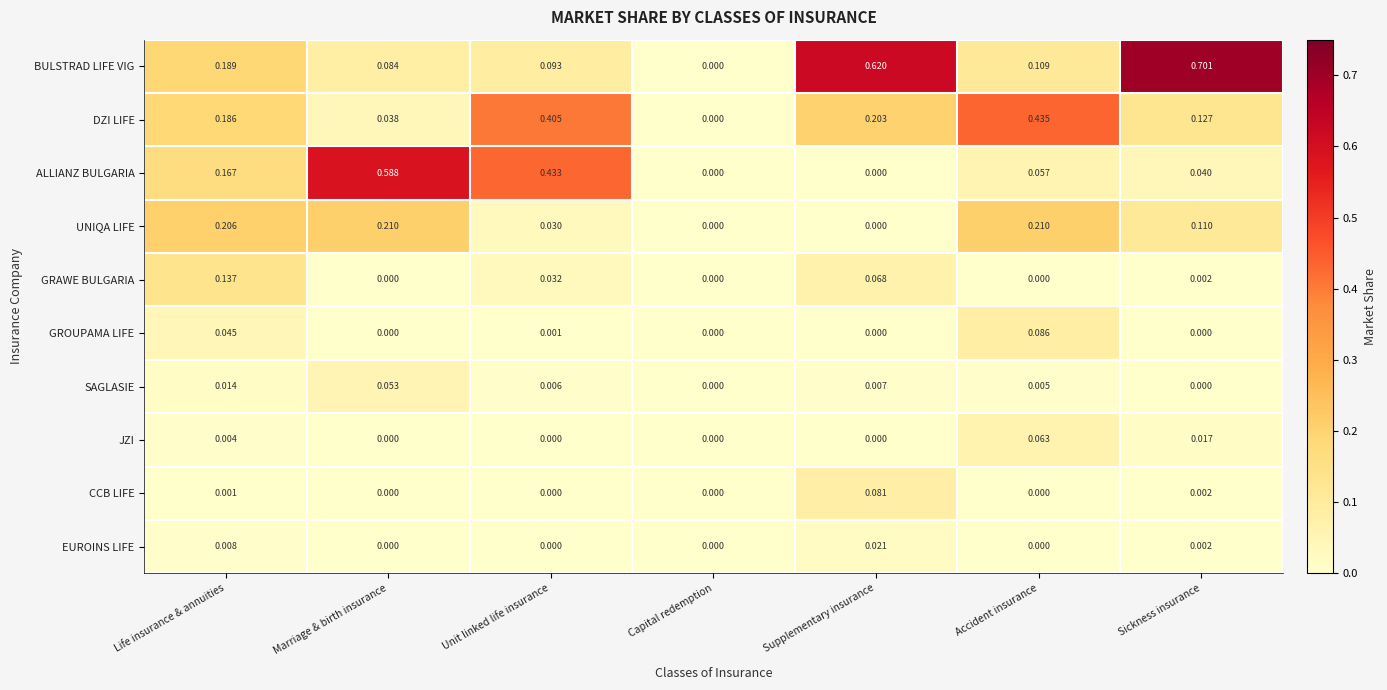

Between Capital redemption and Sickness insurance, which series saw the biggest shift?

BULSTRAD LIFE VIG